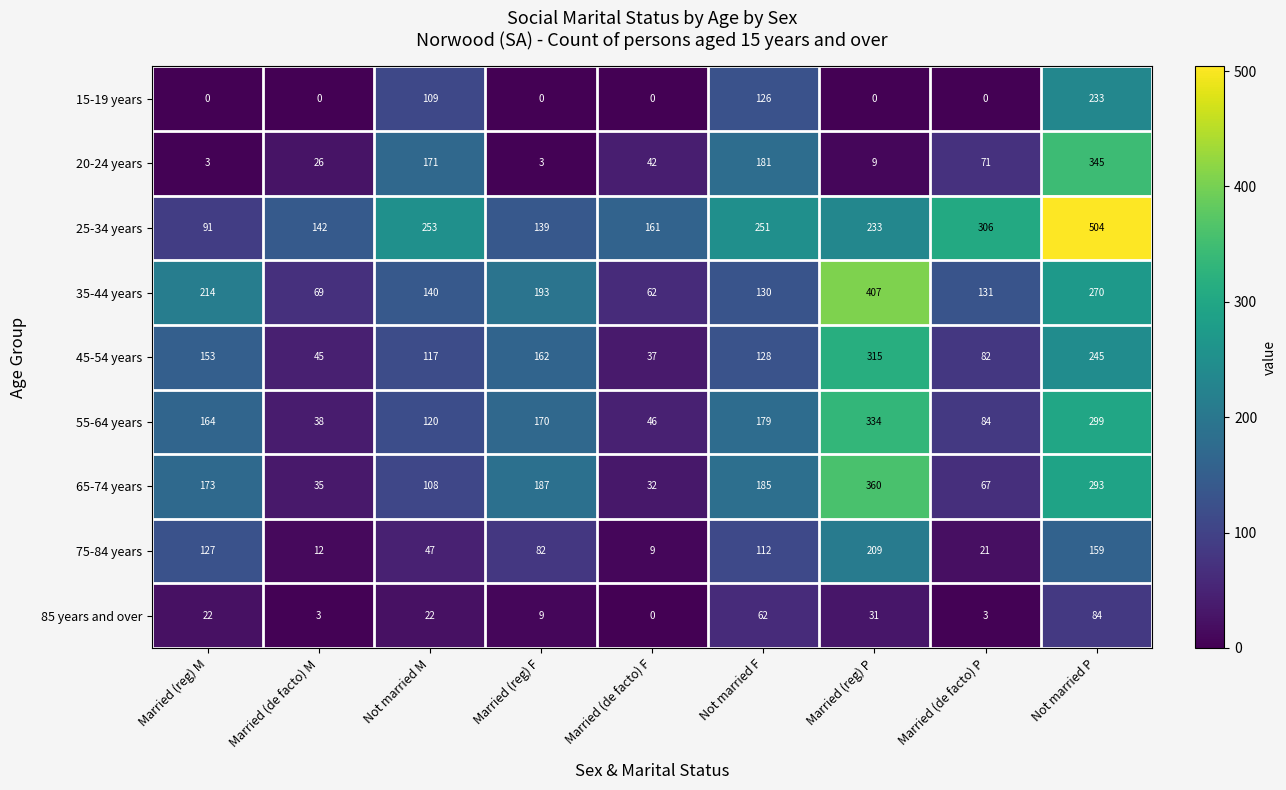

What is the approximate value of 35-44 years at Married (de facto) F?

62